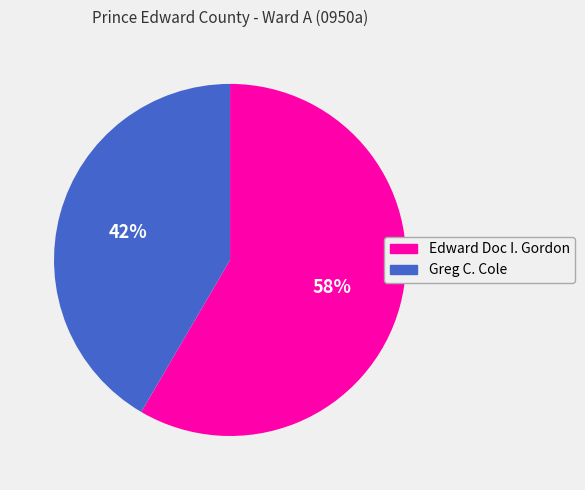

Which has a higher value, Greg C. Cole or Edward Doc I. Gordon?

Edward Doc I. Gordon